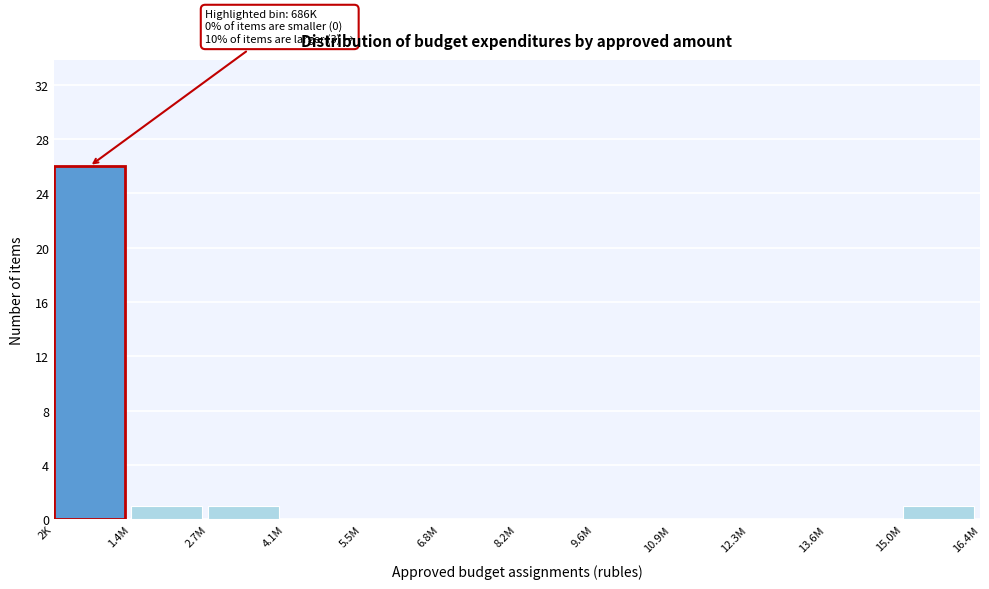

Reading left to right, extract all data points from this chart.

2K=26	1.4M=1	2.7M=1	4.1M=0	5.5M=0	6.8M=0	8.2M=0	9.6M=0	10.9M=0	12.3M=0	13.6M=0	15.0M=1